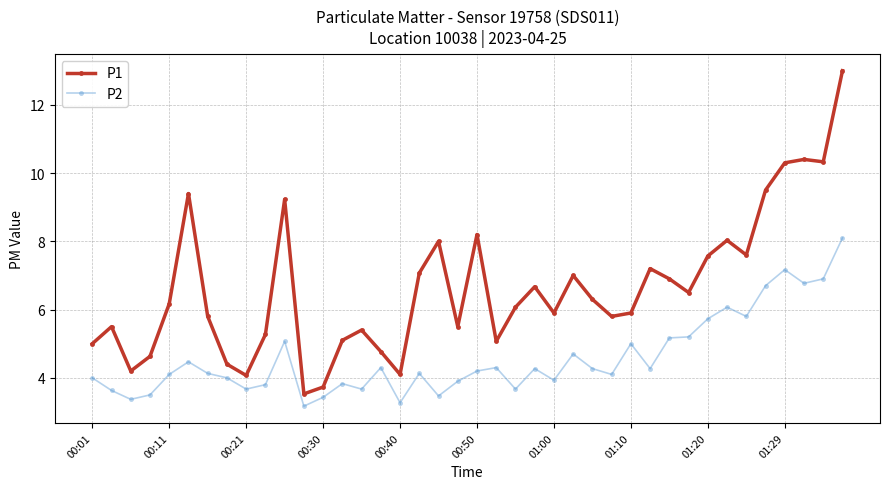

What is the value of the P1 point at the 9th from the left?

4.1